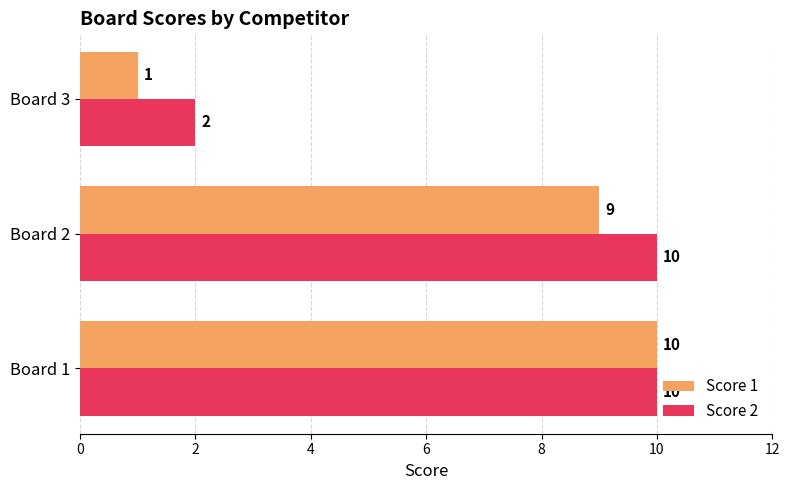

At Board 2, list the series in order from smallest to largest.

Score 1, Score 2